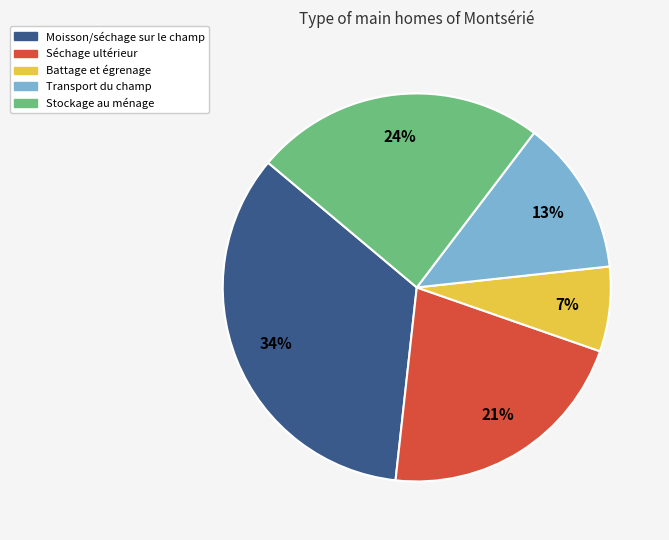

The Battage et égrenage slice represents 17% of the pie. True or false?

False